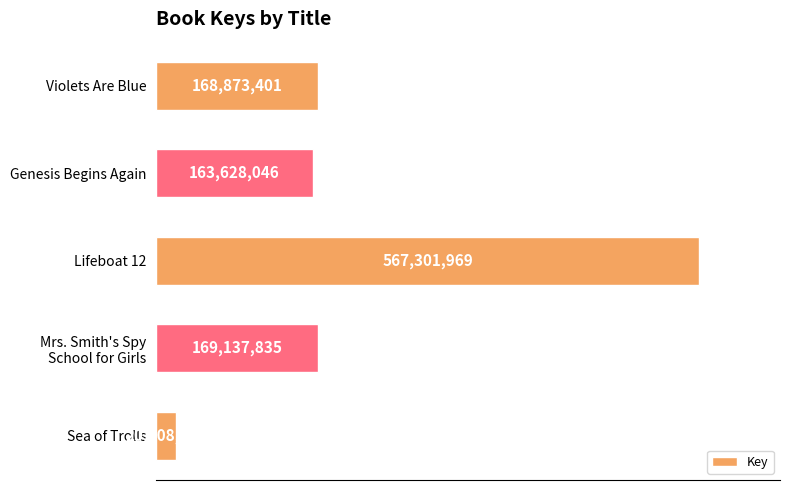

What is the greatest value displayed?

567301969